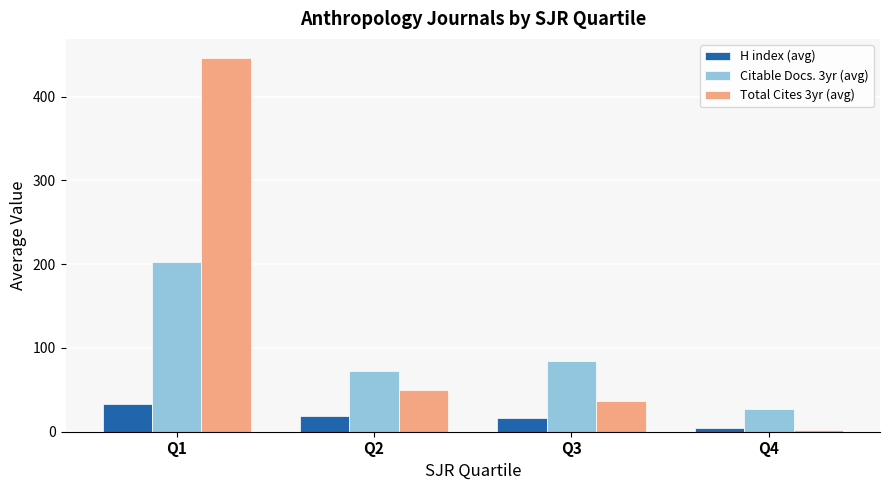

Which series has the largest range (max minus min)?

Total Cites 3yr (avg)